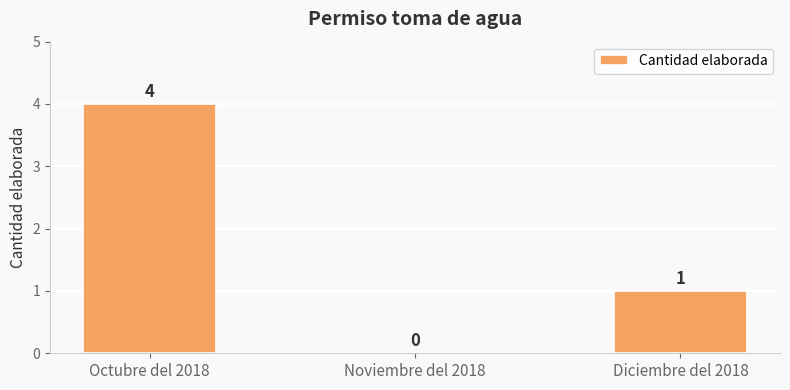

Count the number of categories in the chart.

3